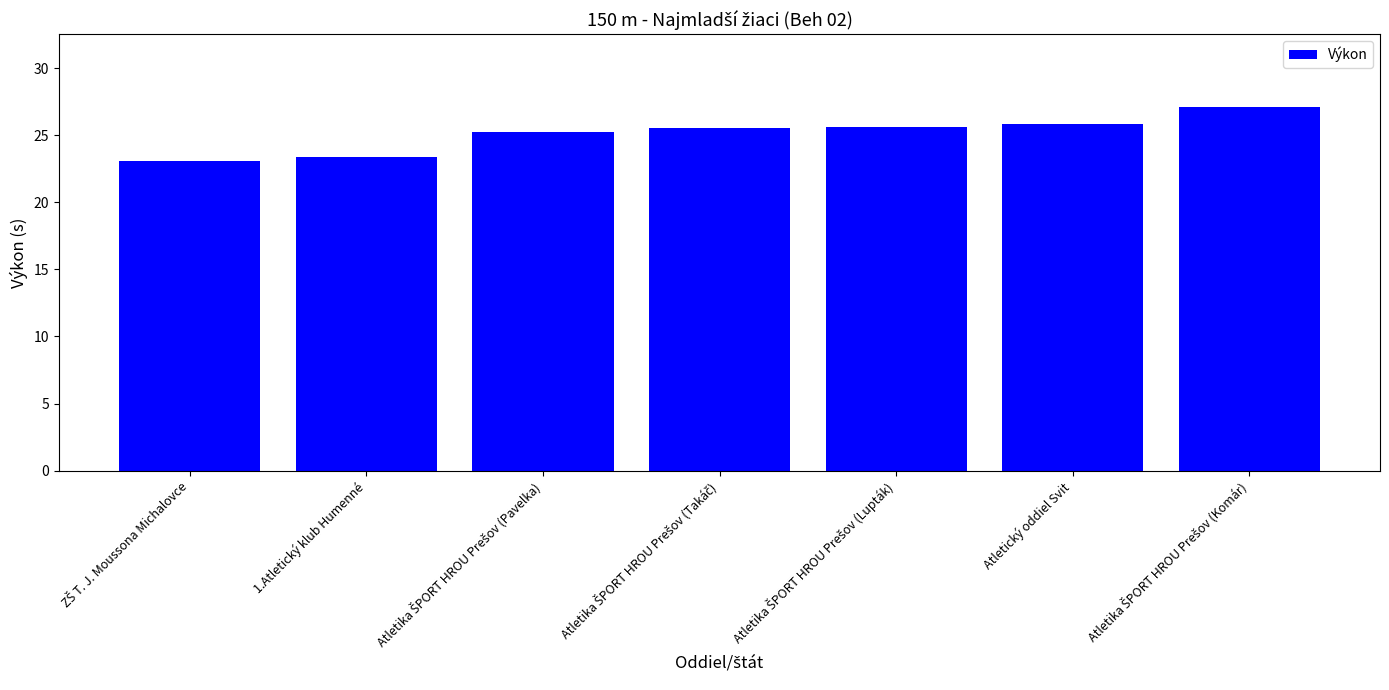

How many data points are above 25?

5